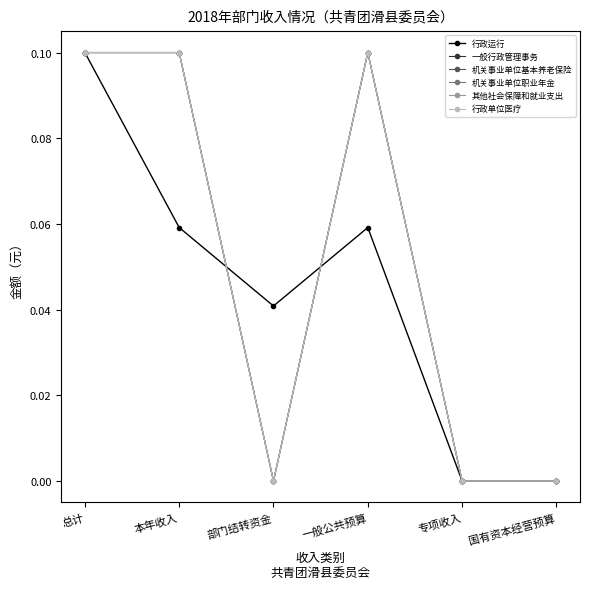

Where is the first local minimum for 一般行政管理事务?

部门结转资金